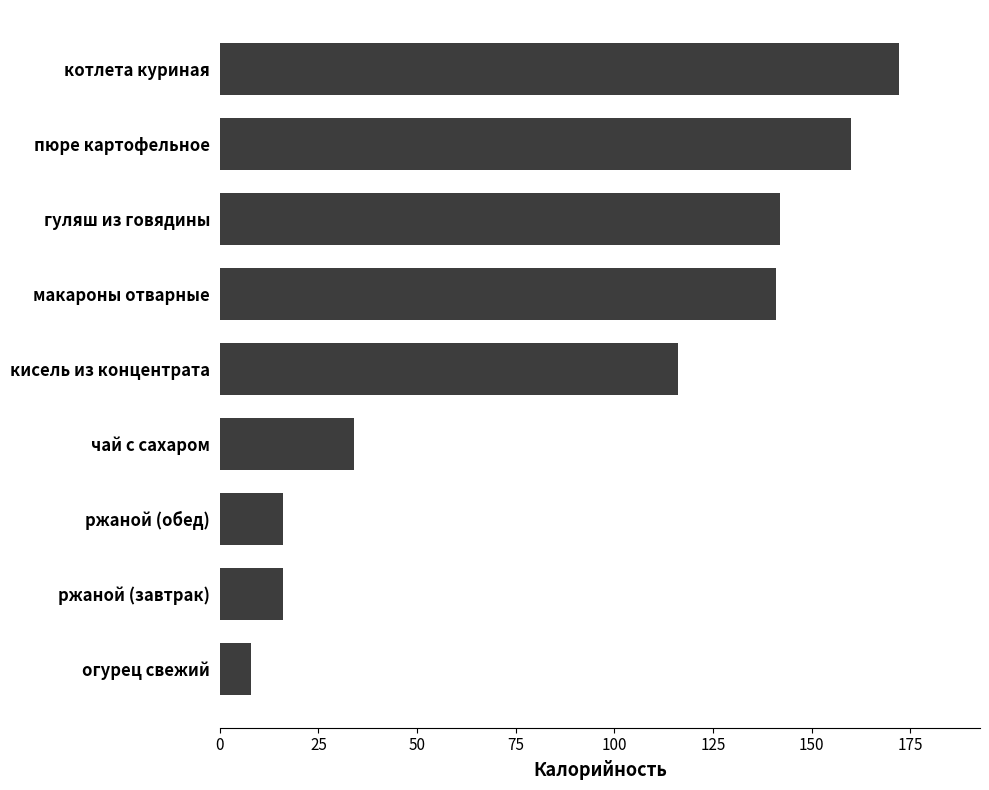

What is the change in value from ржаной (обед) to чай с сахаром?

+18